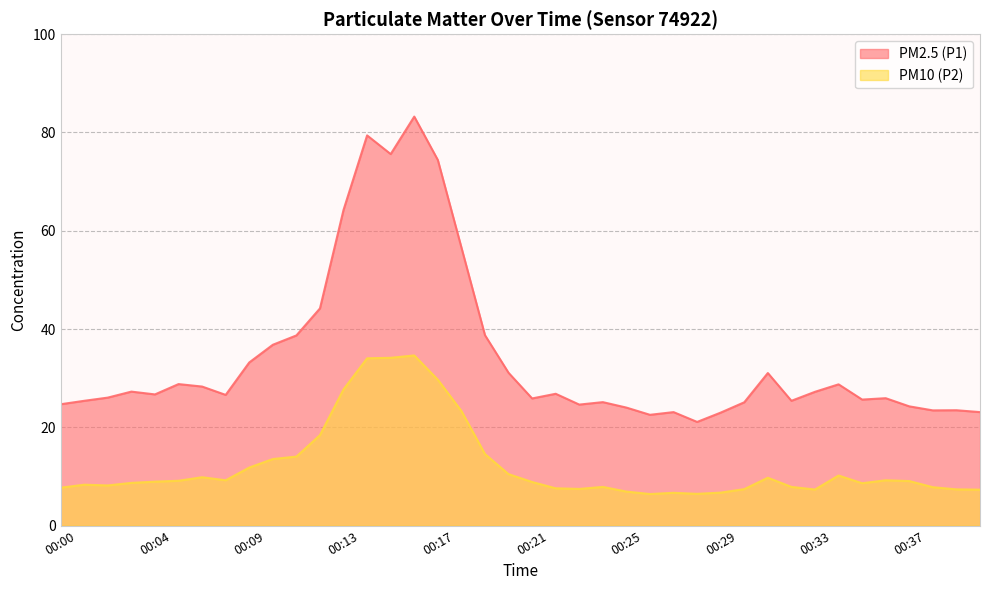

Does the chart have visible grid lines?

Yes